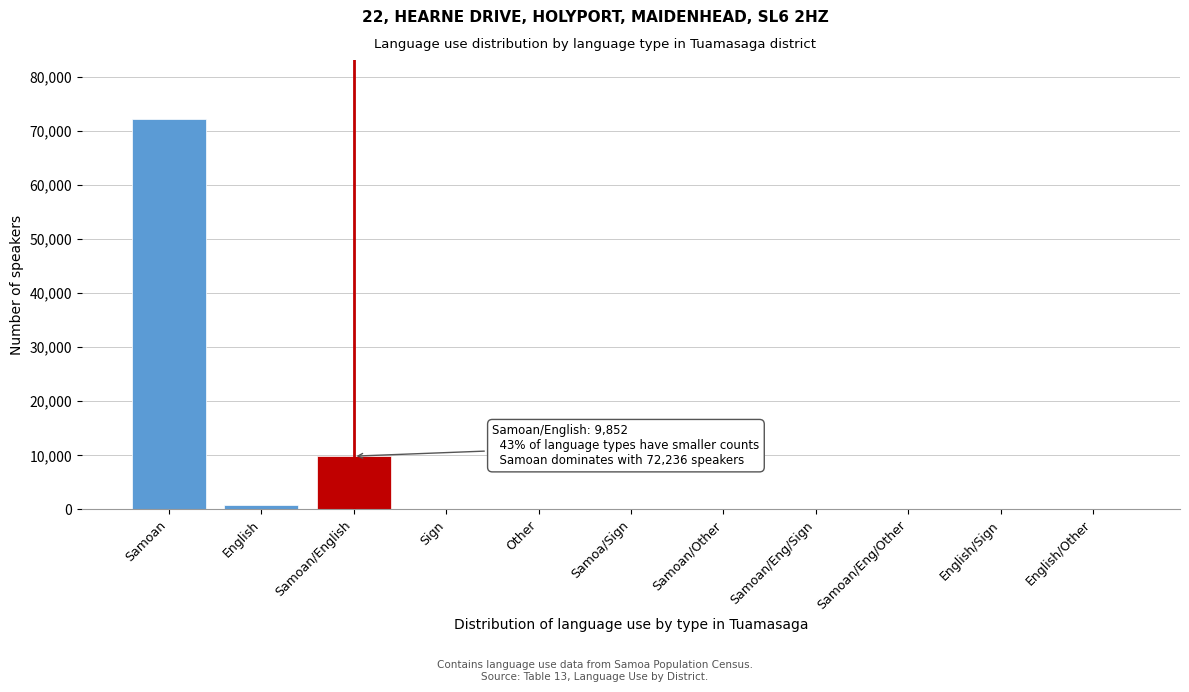

At which category does the chart reach its peak across all series?

Samoan